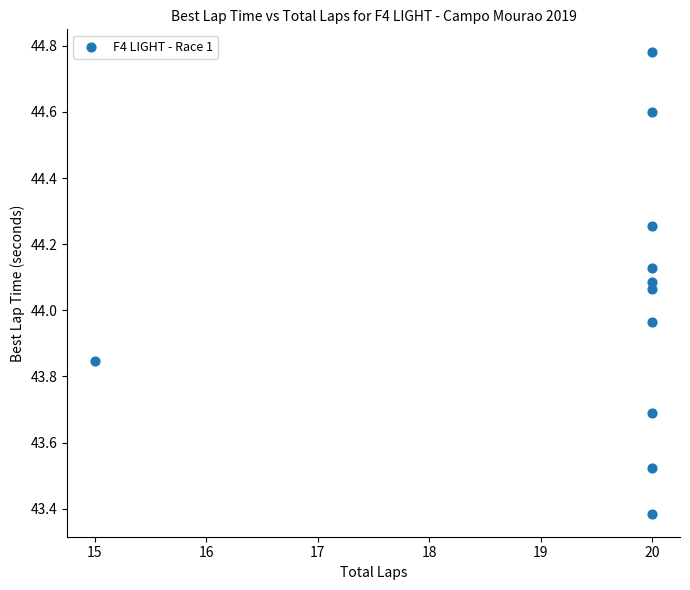

What is the average X value?

19.5